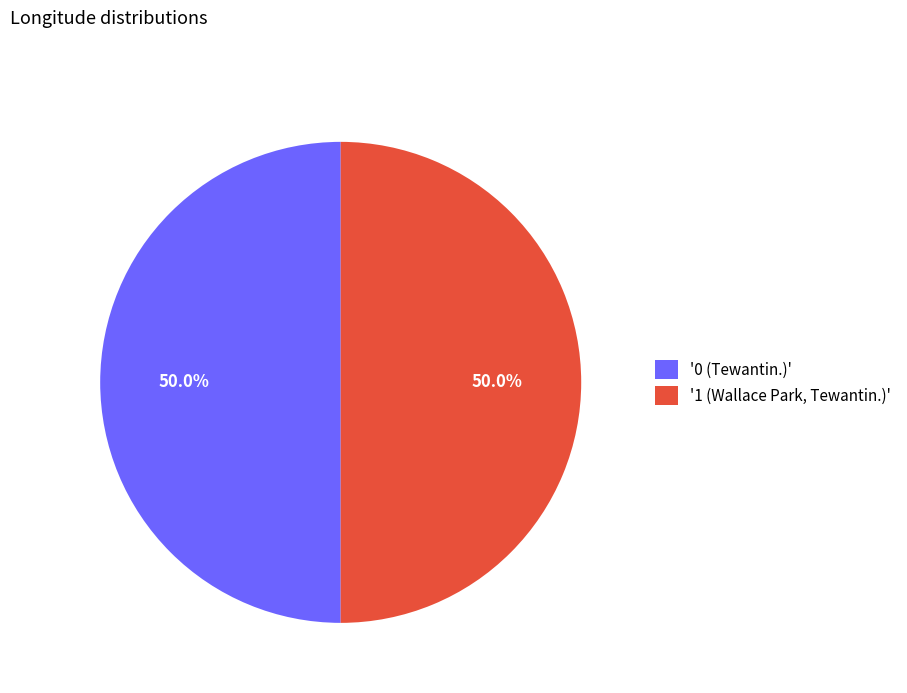

Approximately how many times larger is the value at '0 (Tewantin.)' compared to '1 (Wallace Park, Tewantin.)'?

1.0